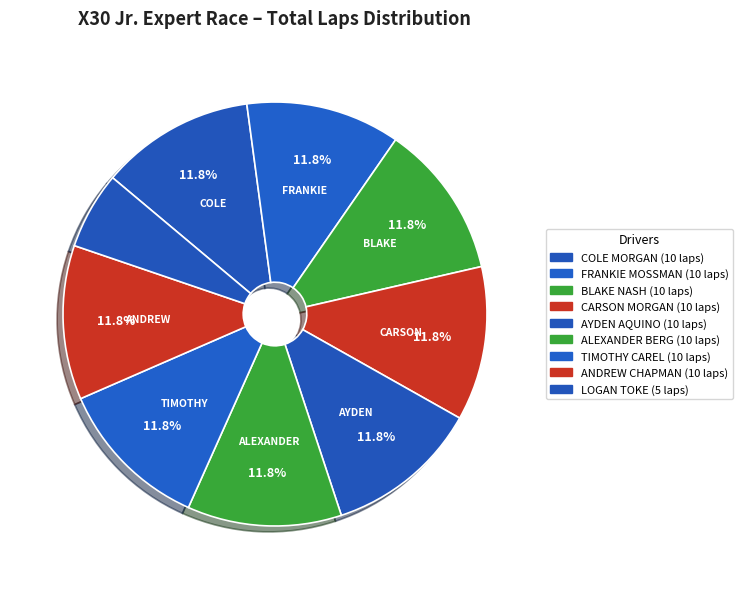

True or false: COLE MORGAN accounts for 12% of the total.

True